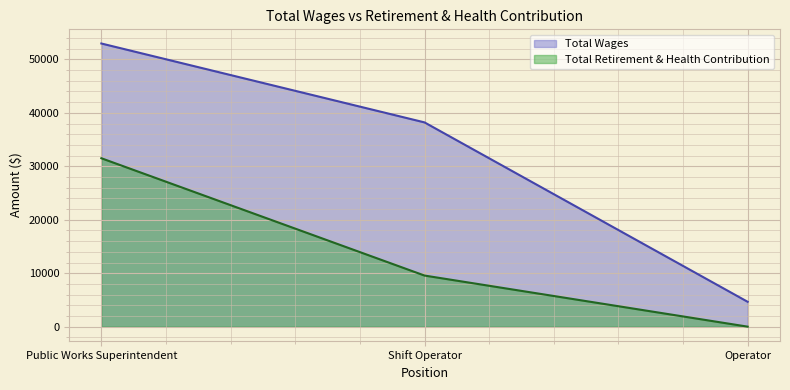

At which label is Total Wages closest to 28807?

Shift Operator